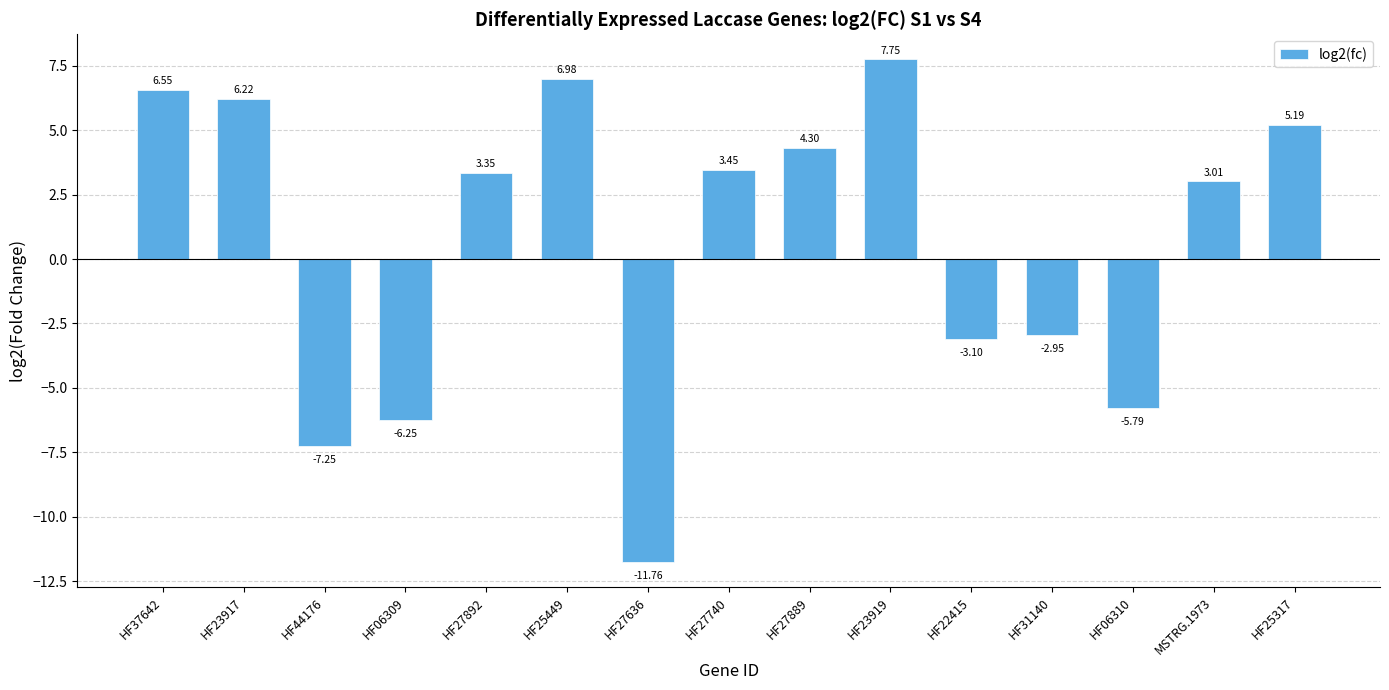

Rank the categories by value from highest to lowest.

HF23919, HF25449, HF37642, HF23917, HF25317, HF27889, HF27740, HF27892, MSTRG.1973, HF31140, HF22415, HF06310, HF06309, HF44176, HF27636